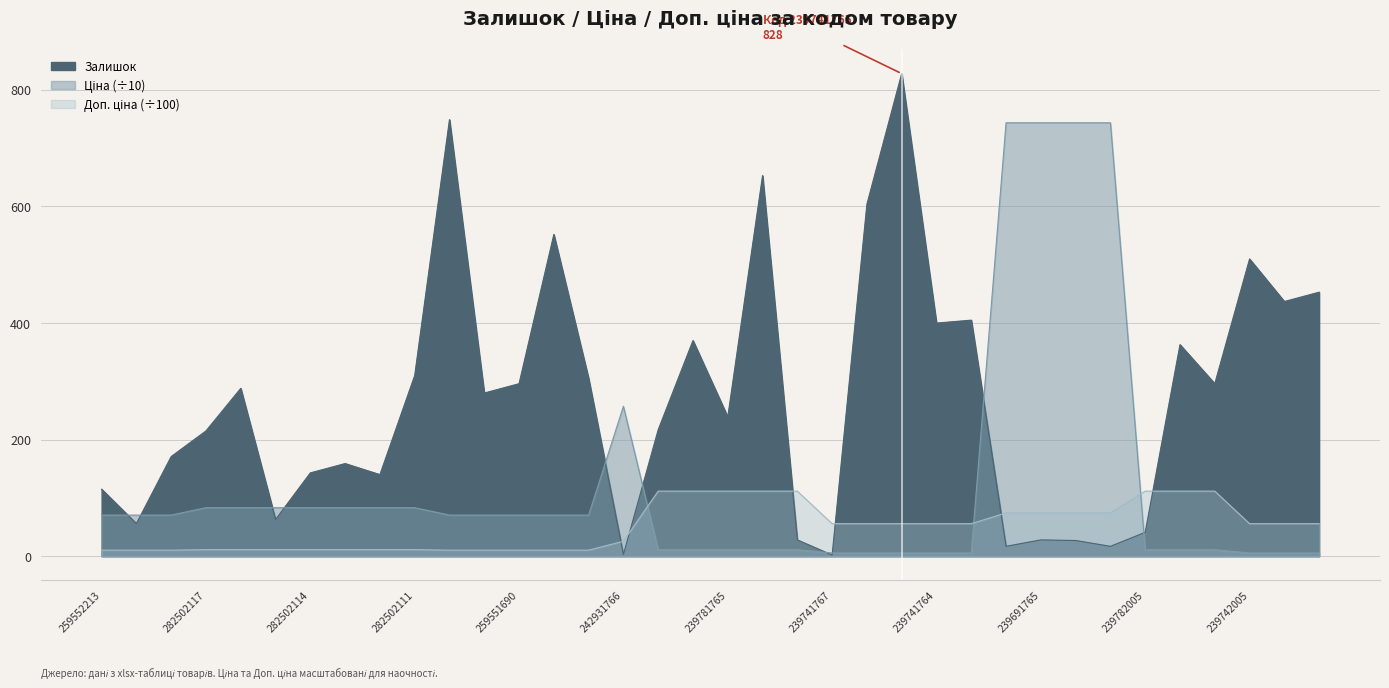

What is the sum of all Залишок values?

9780.0